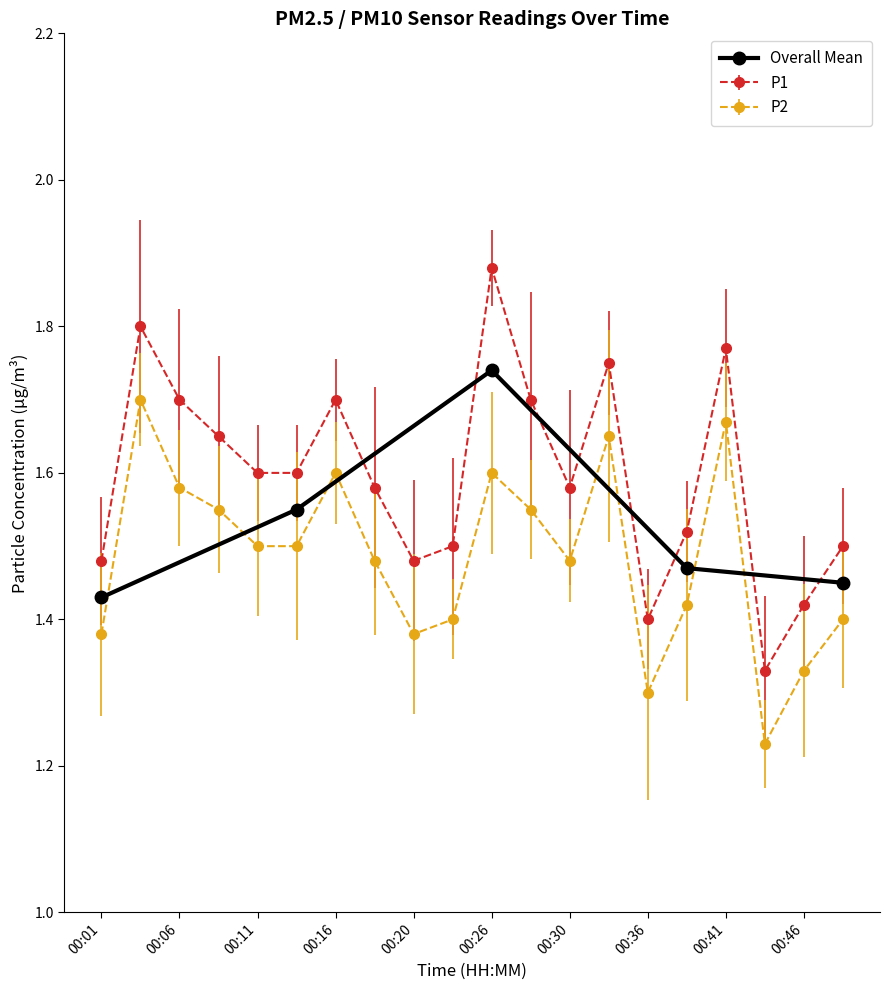

True or false: Overall Mean has more than 0 points higher than both neighbors.

True